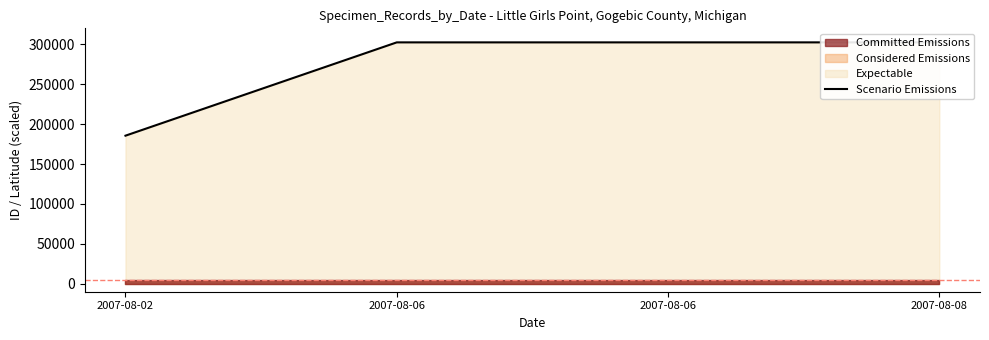

What is the change in value from 2007-08-02 to 2007-08-08?

+116902